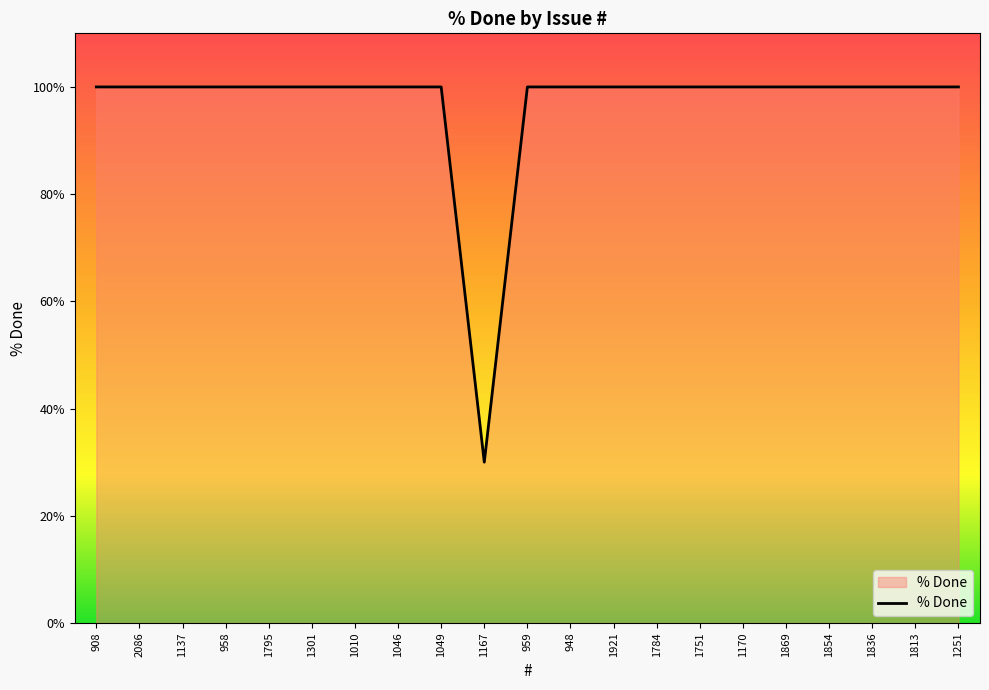

What position from the left is 958?

4